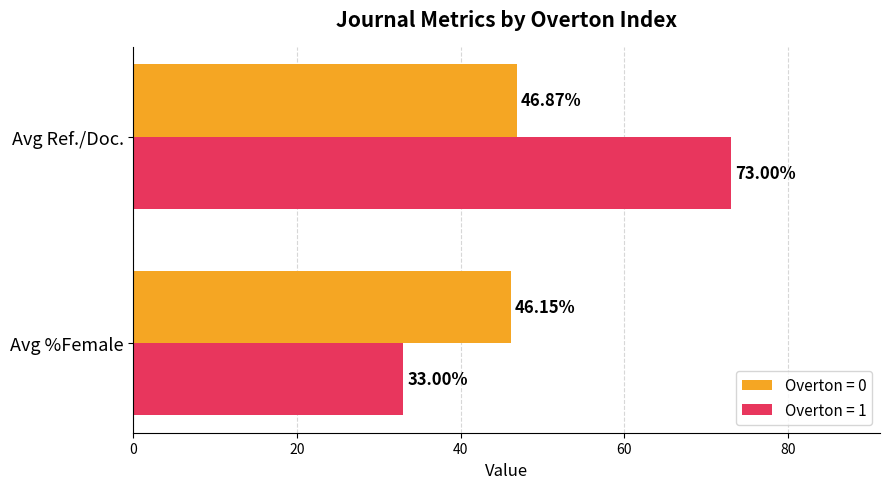

Which category has the lowest value in the Overton = 0 series?

Avg %Female